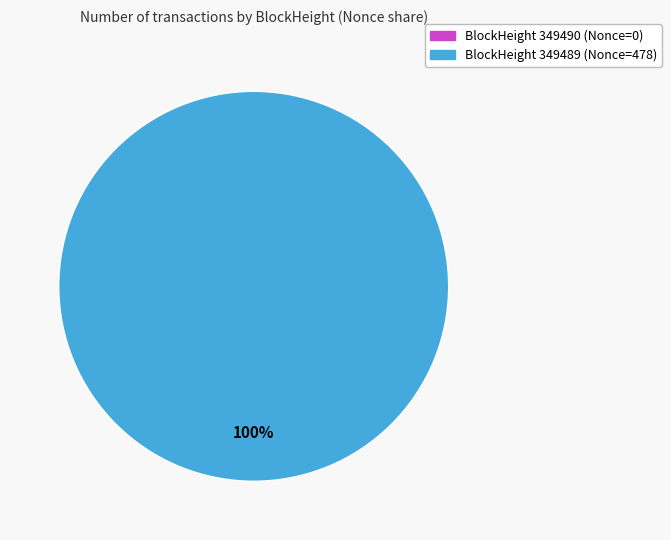

Which category accounts for the majority?

349489